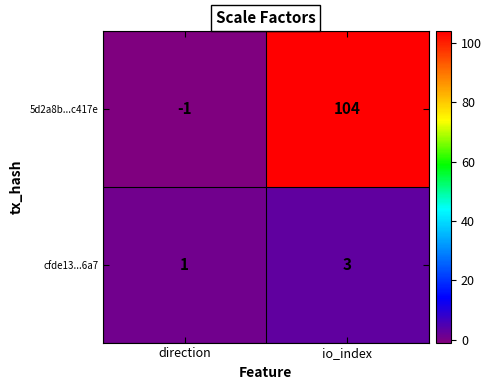

List the series in order of their overall mean, lowest first.

cfde13...6a7, 5d2a8b...c417e